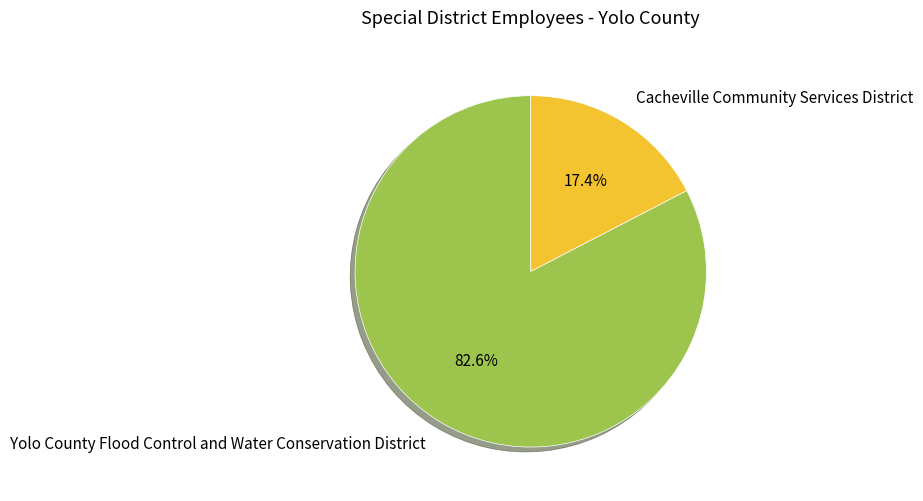

Which category accounts for the majority?

Yolo County Flood Control and Water Conservation District